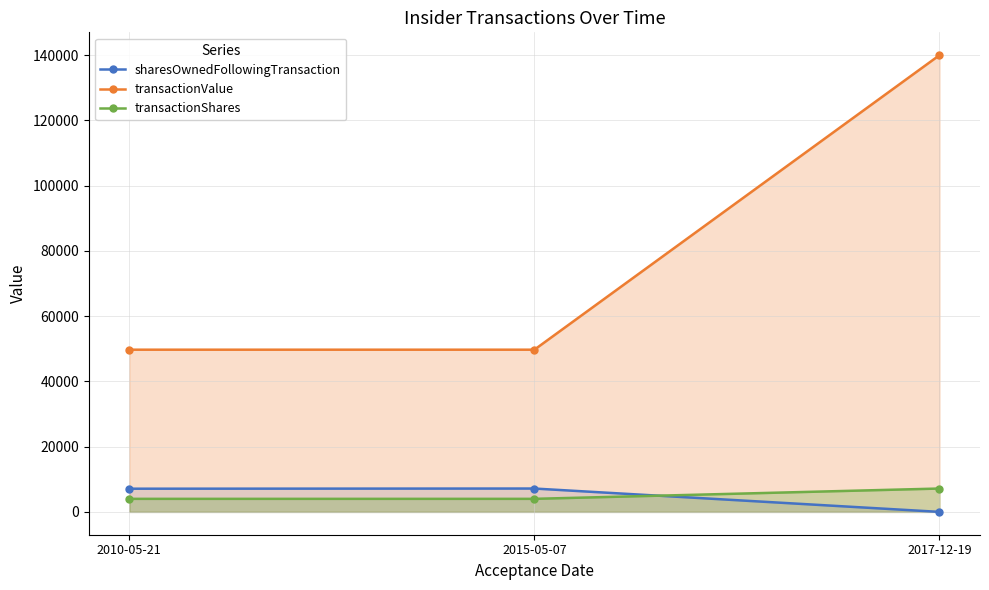

Reading left to right, what are all the values shown in this chart?

sharesOwnedFollowingTransaction: 7106	7160	0
transactionValue: 49723	49723	140012
transactionShares: 4000	4000	7160